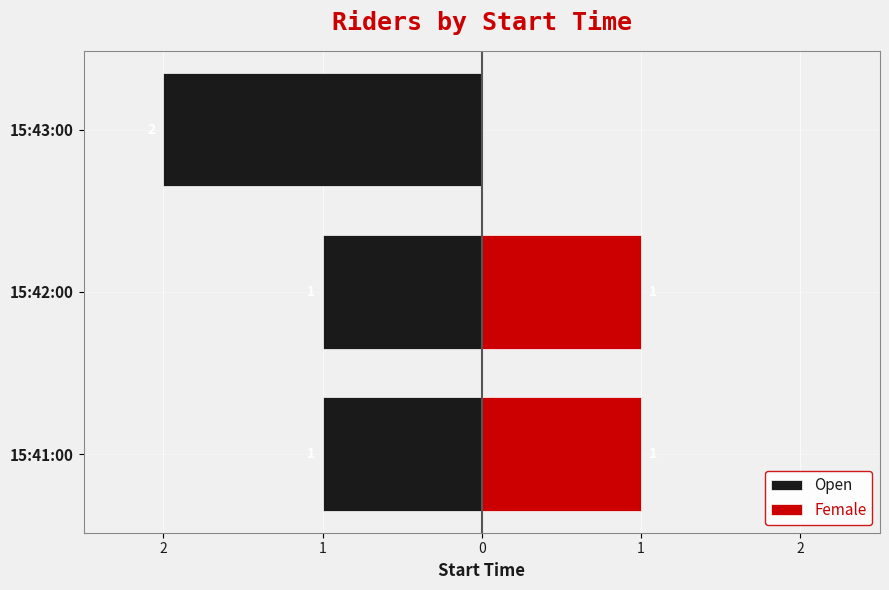

How many data points does each series have?

3